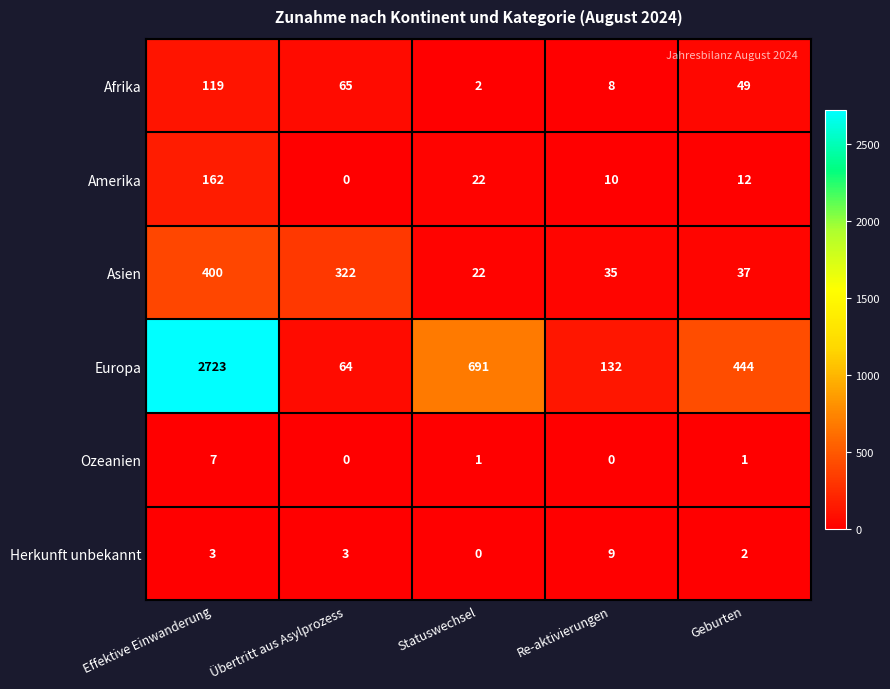

What is the average value of the Amerika series?

41